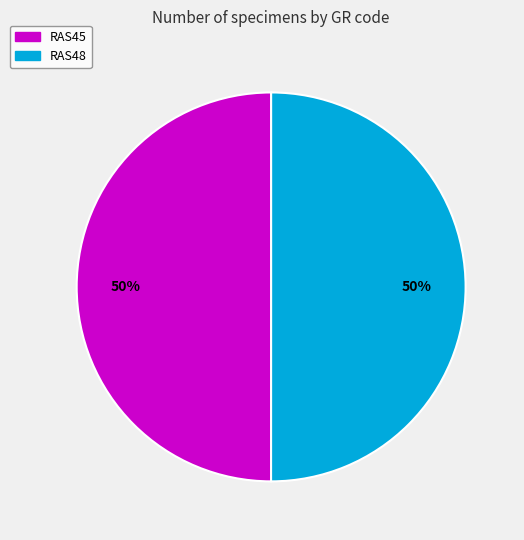

What is the ratio of the value at RAS45 to the value at RAS48?

1.0